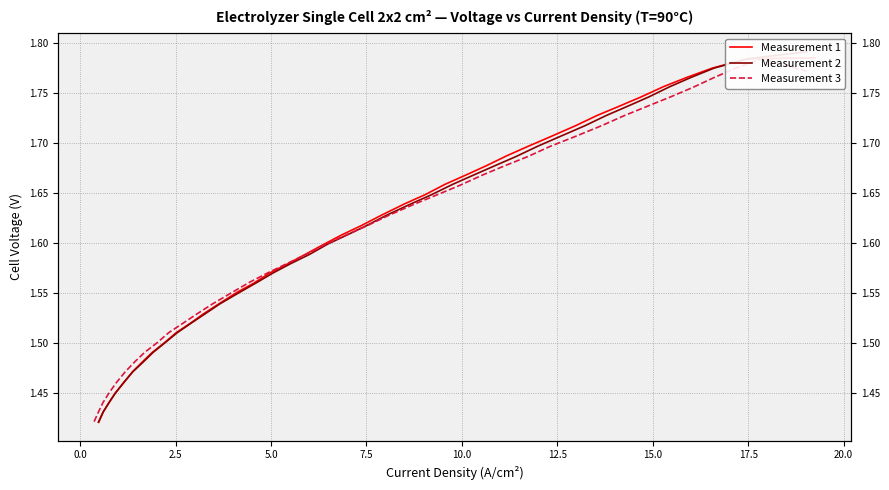

Which series has the largest range (max minus min)?

Measurement 2